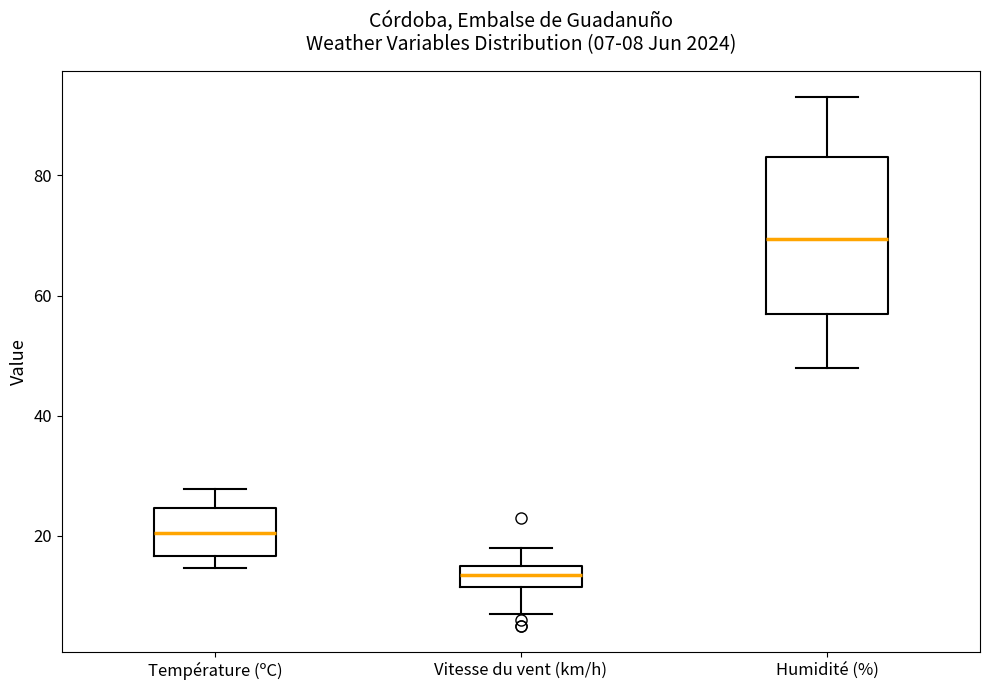

Which box is the tallest, from its lower edge to its upper edge?

Humidité (%)